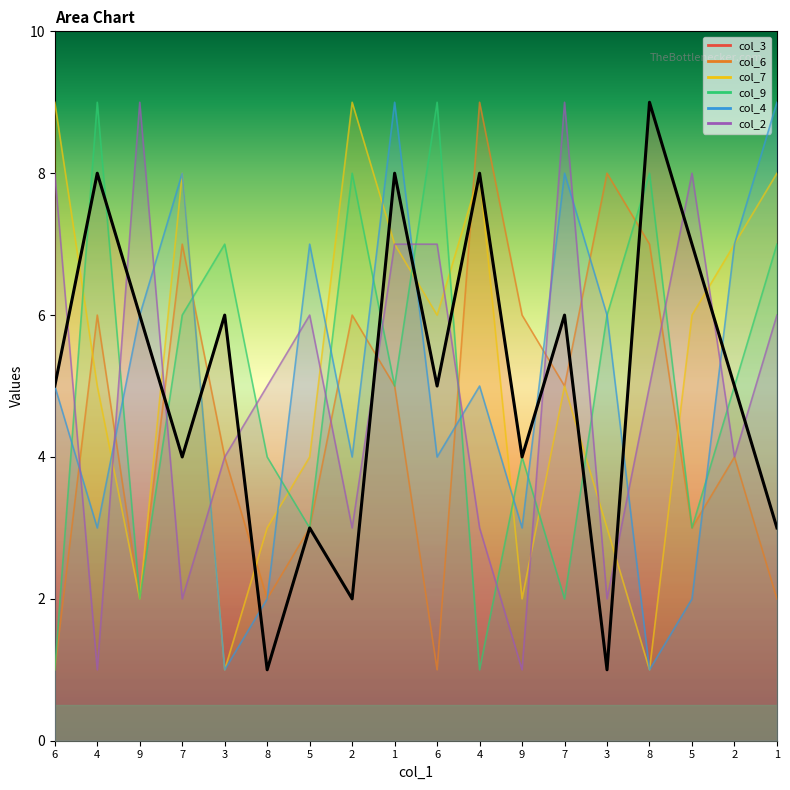

What is the difference between the col_4 values at 6 and 3?

4